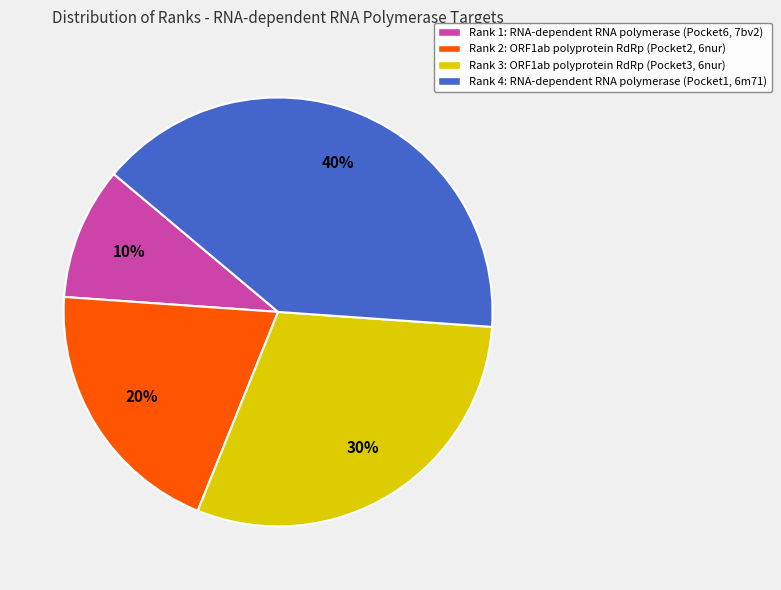

Is there any slice that represents more than half of the pie?

No